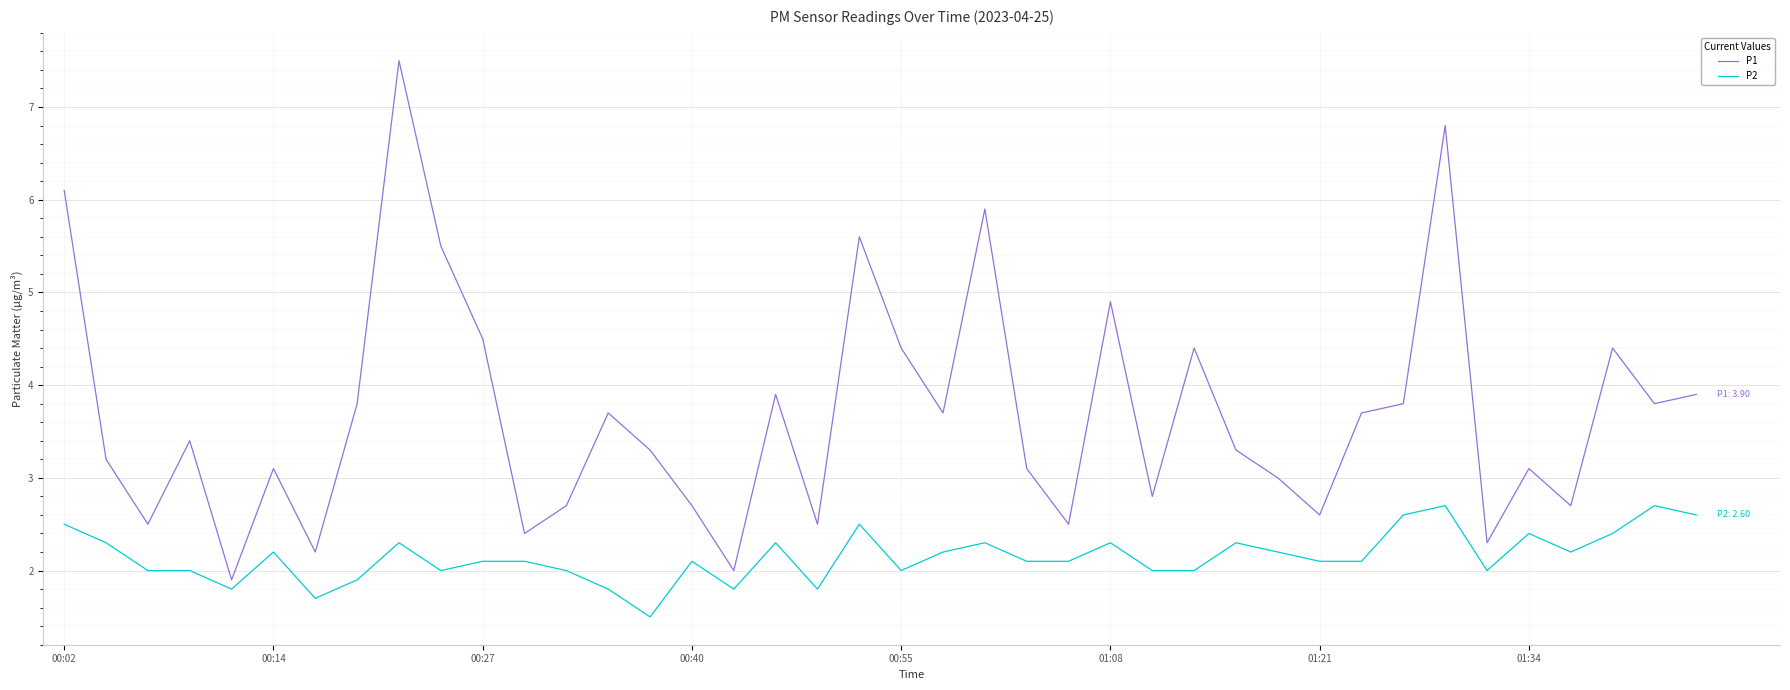

What is the maximum value shown in the chart?

7.5